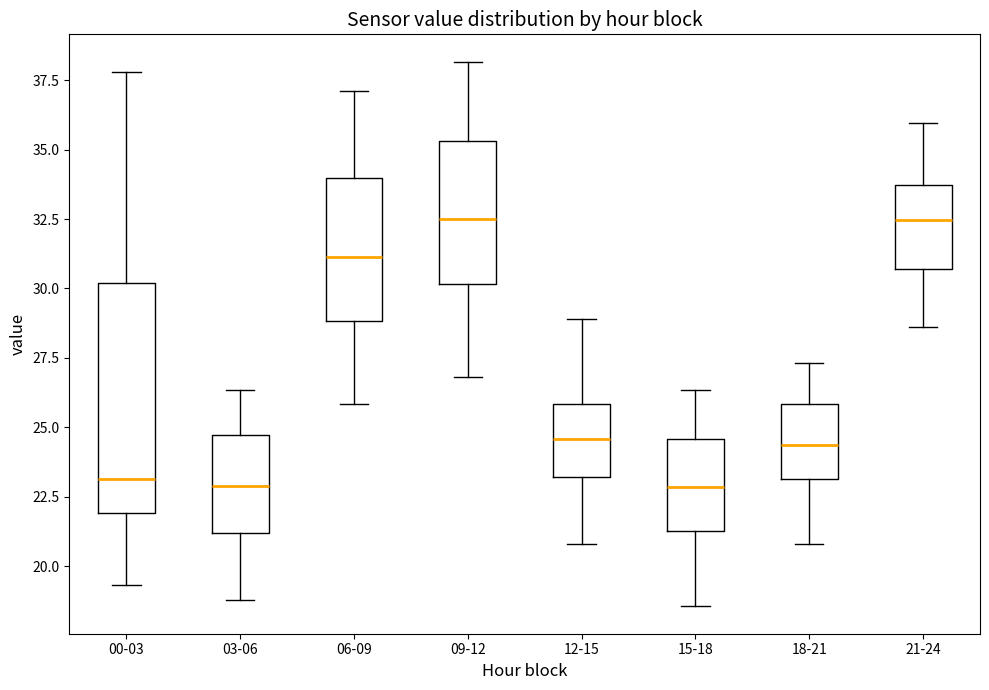

Where is the upper edge of the box for 00-03 on the y-axis? The values are not printed on the chart, so give them approximately, as read against the axis.

30.0